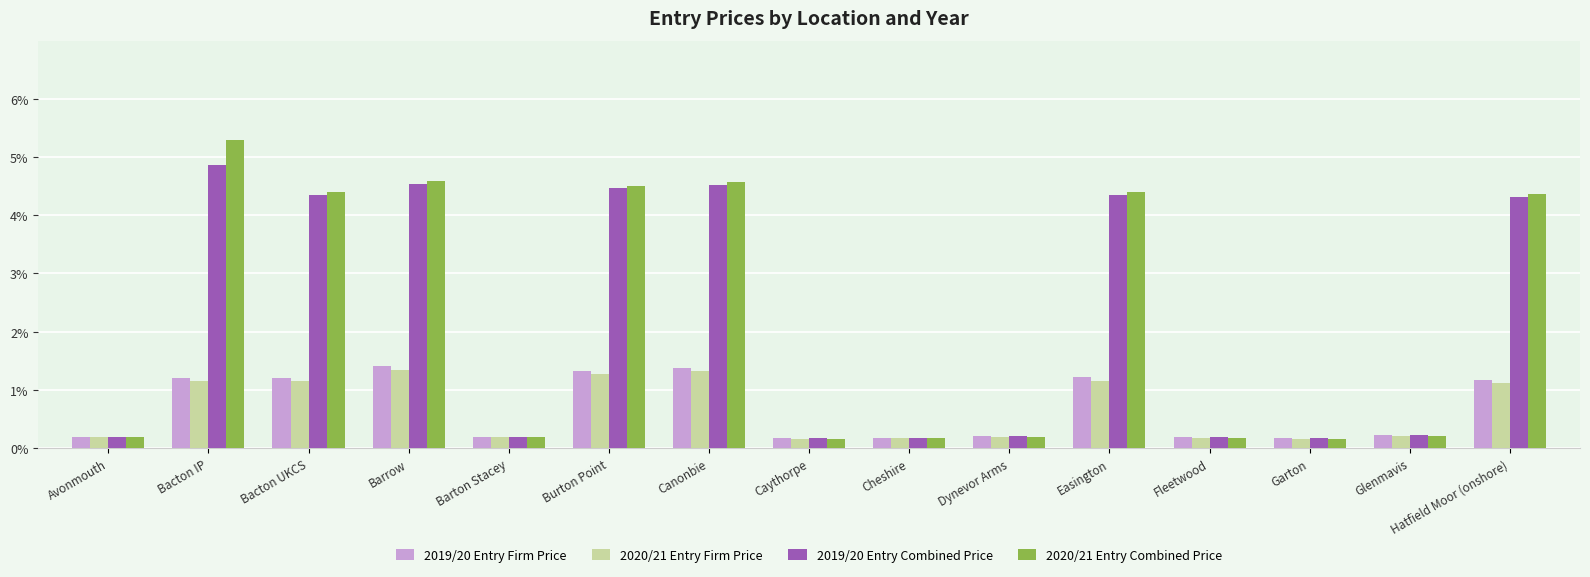

What position from the left is Easington?

11